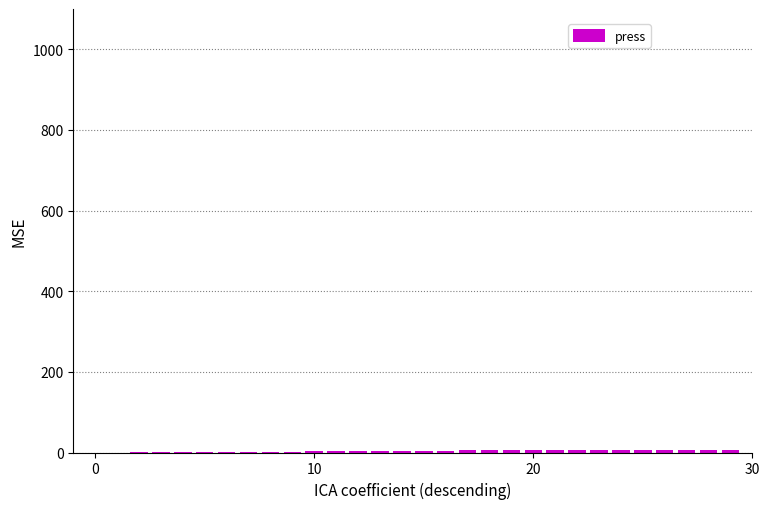

What is the sum of all values?

111